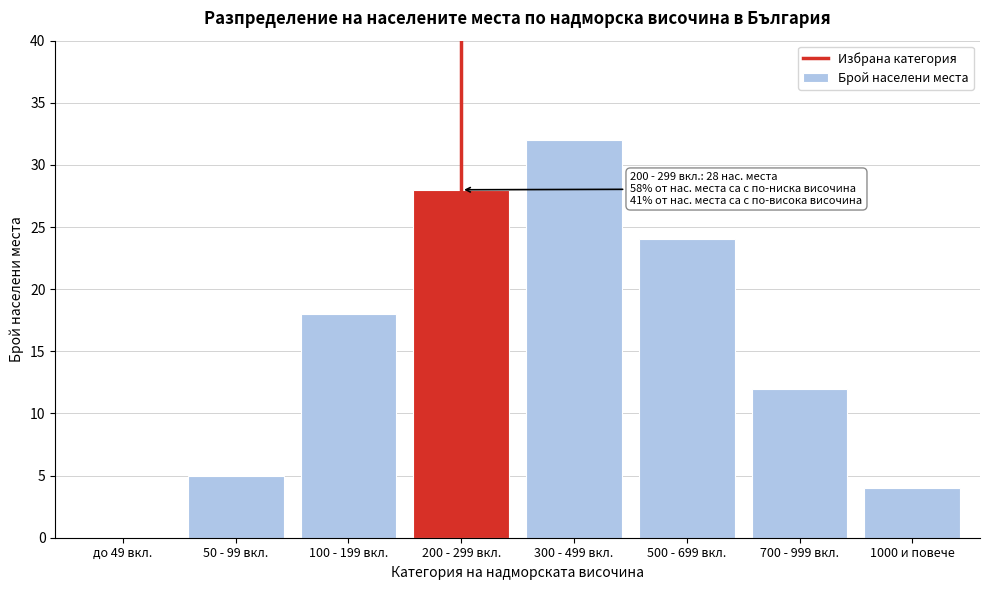

Reading right to left, transcribe all the data shown in this chart.

1000 и повече=4	700 - 999 вкл.=12	500 - 699 вкл.=24	300 - 499 вкл.=32	200 - 299 вкл.=28	100 - 199 вкл.=18	50 - 99 вкл.=5	до 49 вкл.=0